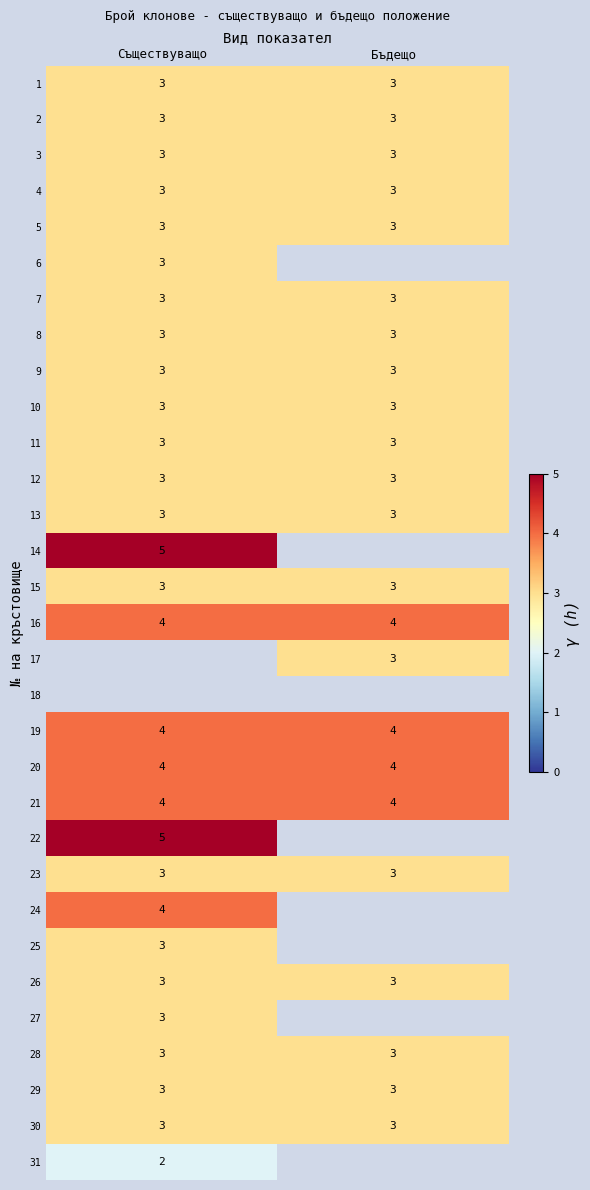

Is it true that 3 equals 1.2 at Бъдещо?

False